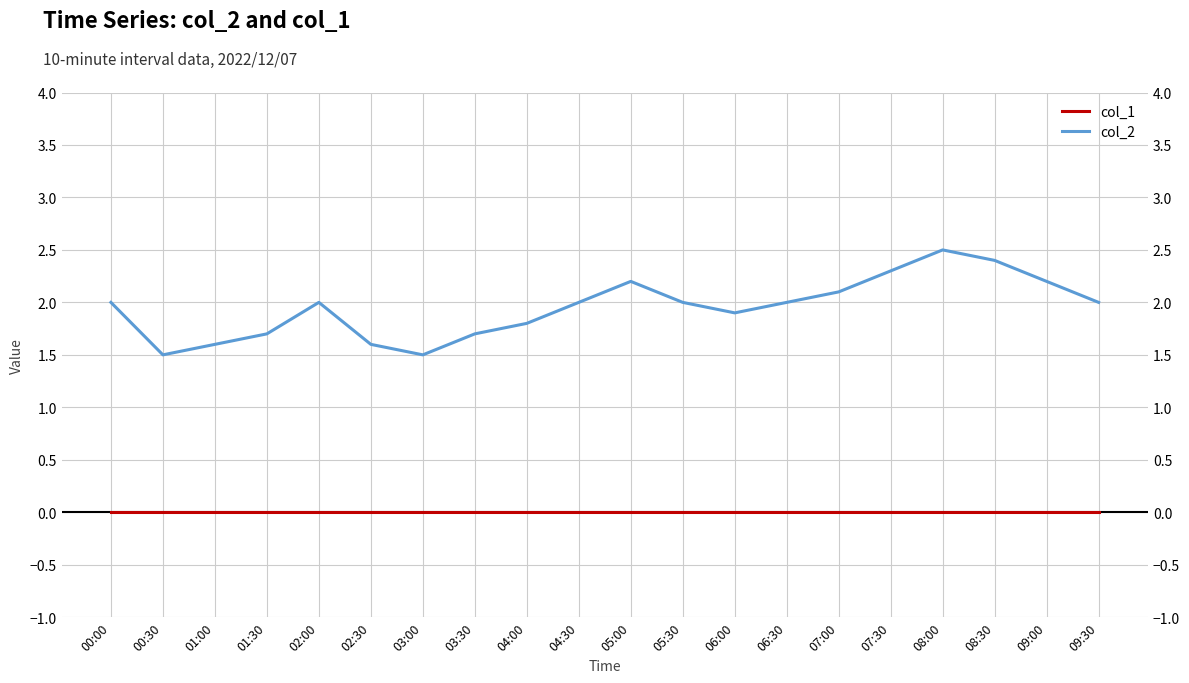

How many lines are shown in the chart?

2